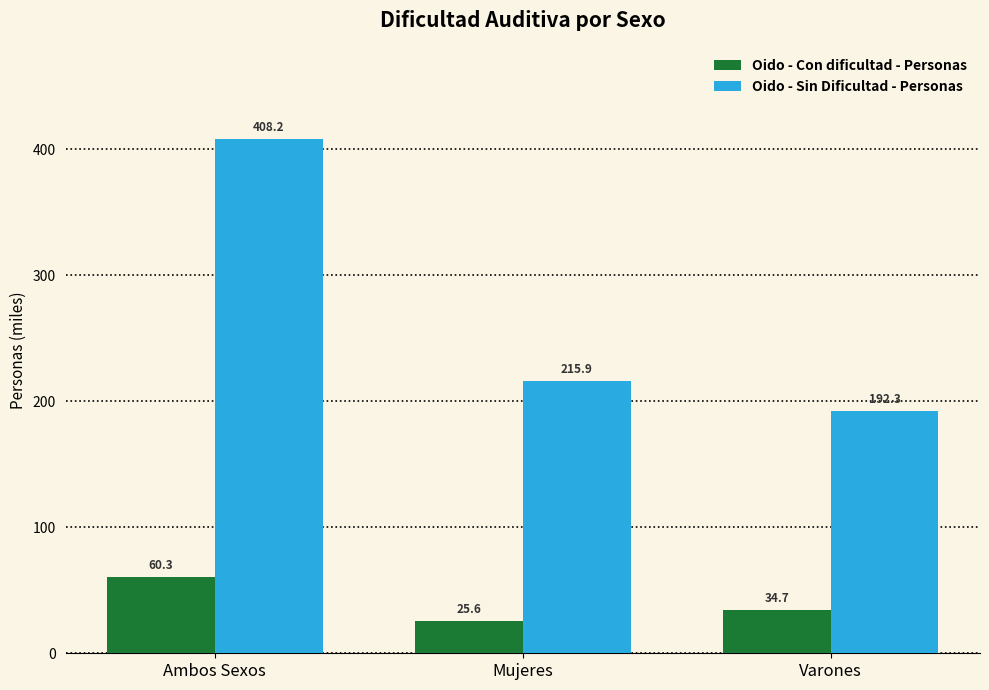

Reading left to right, list all the values displayed in this chart.

Oido - Con dificultad - Personas: 60.3	25.6	34.7
Oido - Sin Dificultad - Personas: 408.2	215.9	192.3